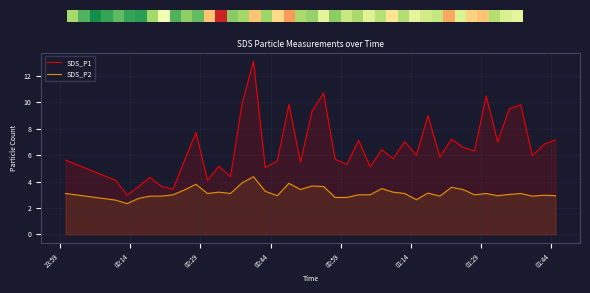

What is the value of the SDS_P2 point at the 30th from the left?

2.9